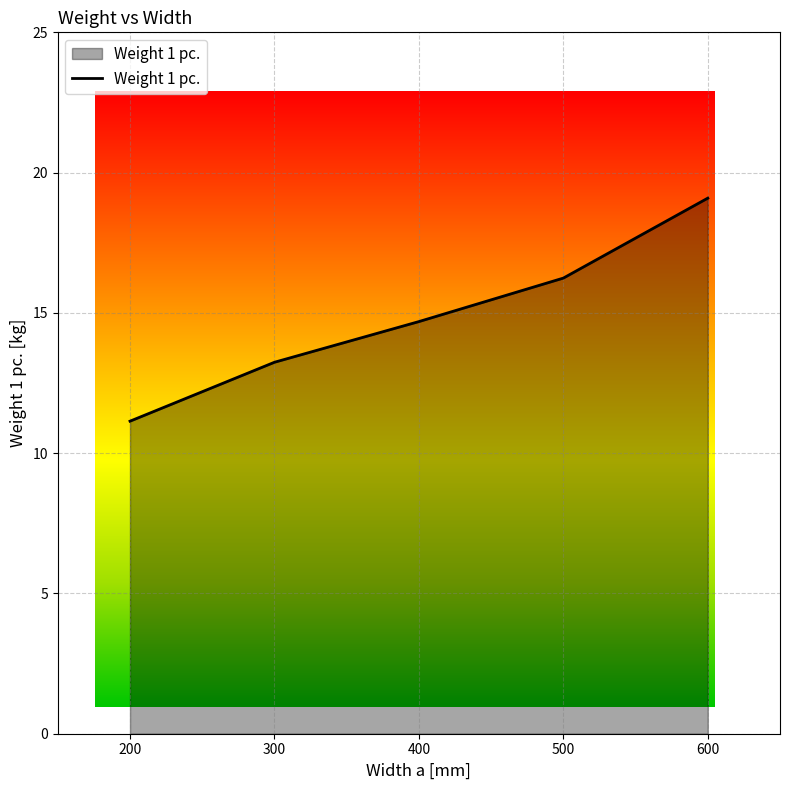

The chart shows a value of 19.1 at 600. True or false?

True